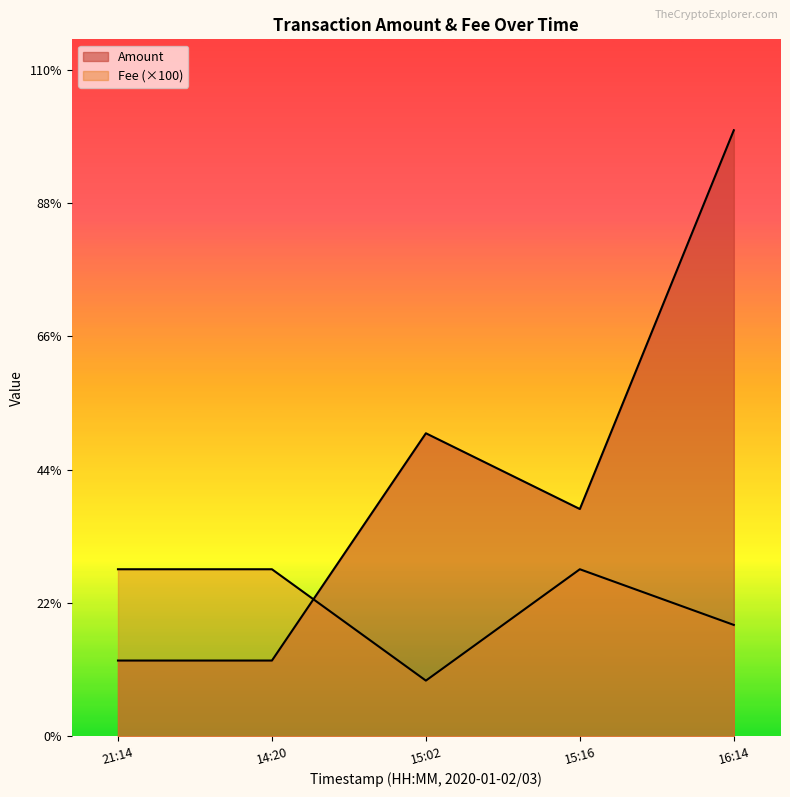

Does the chart display data point markers on the line(s)?

No